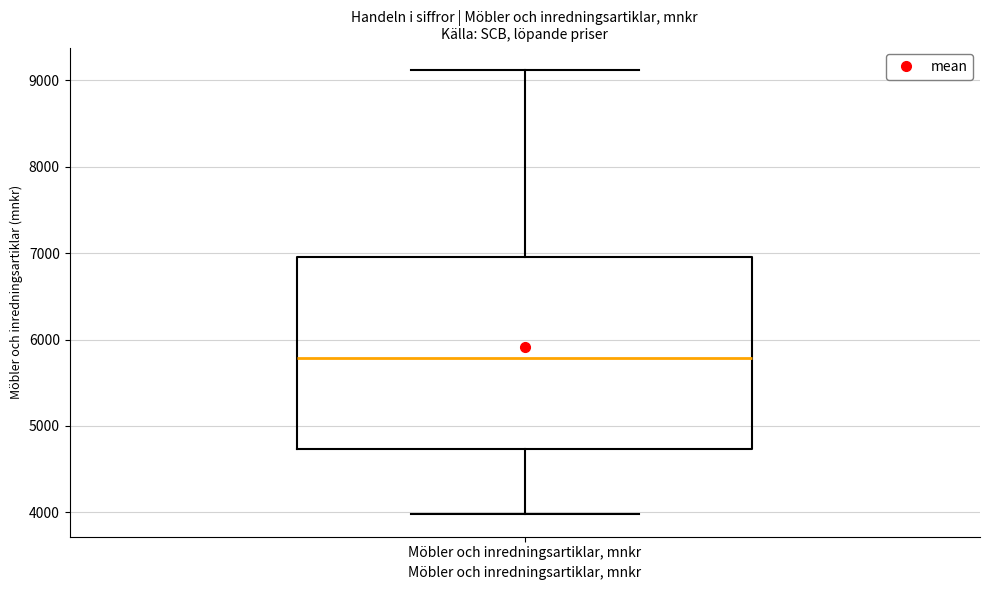

Transcribe this box plot: give where the median line is, the range the box spans, and where the two whiskers end, as read against the y-axis. The values are not printed on the chart, so give them approximately, as read against the axis.

median 5800, box 4700 to 7000, whiskers 4000 to 9100